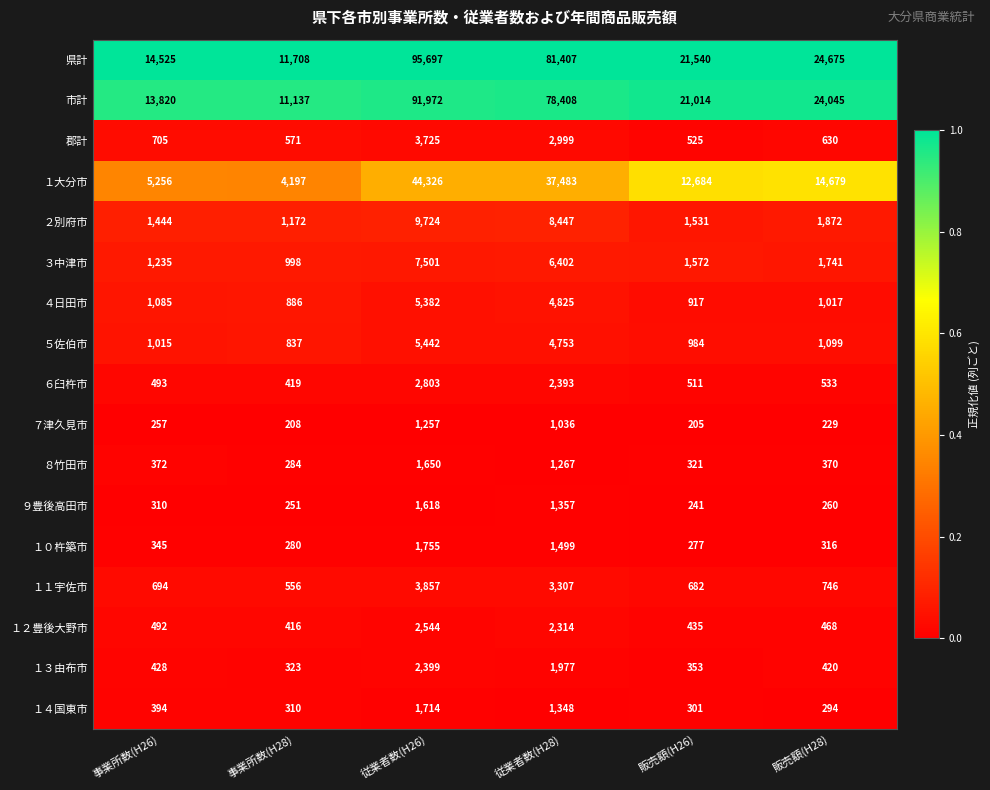

Which series has the largest total across all categories?

県計